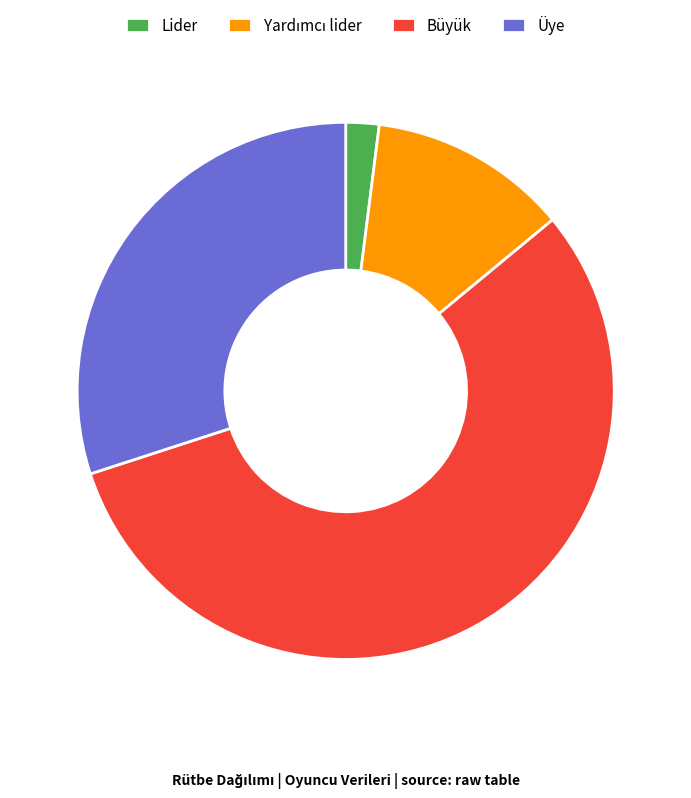

True or false: Lider accounts for 2% of the total.

True